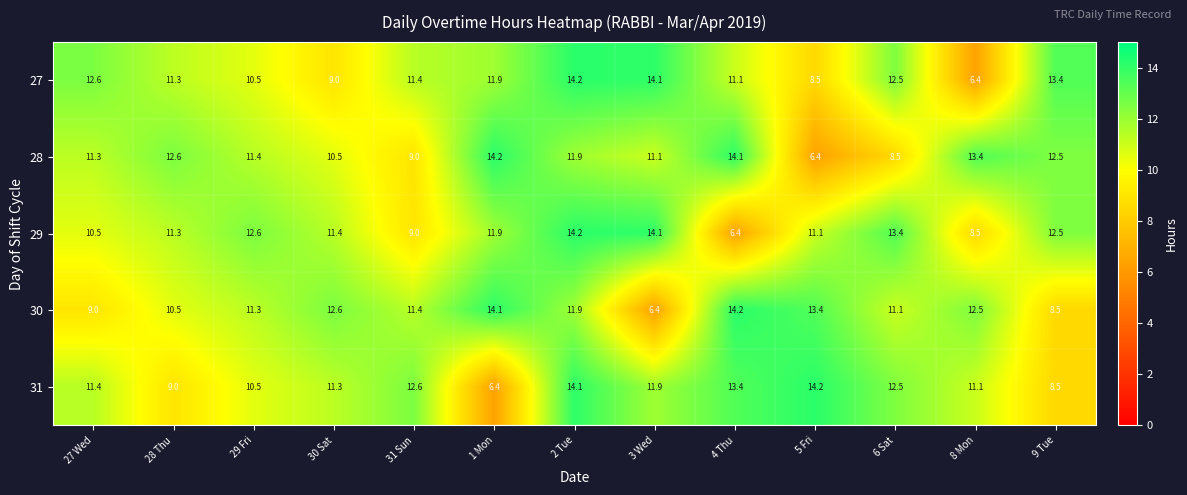

Is it true that 27 equals 14.2 at 2 Tue?

True